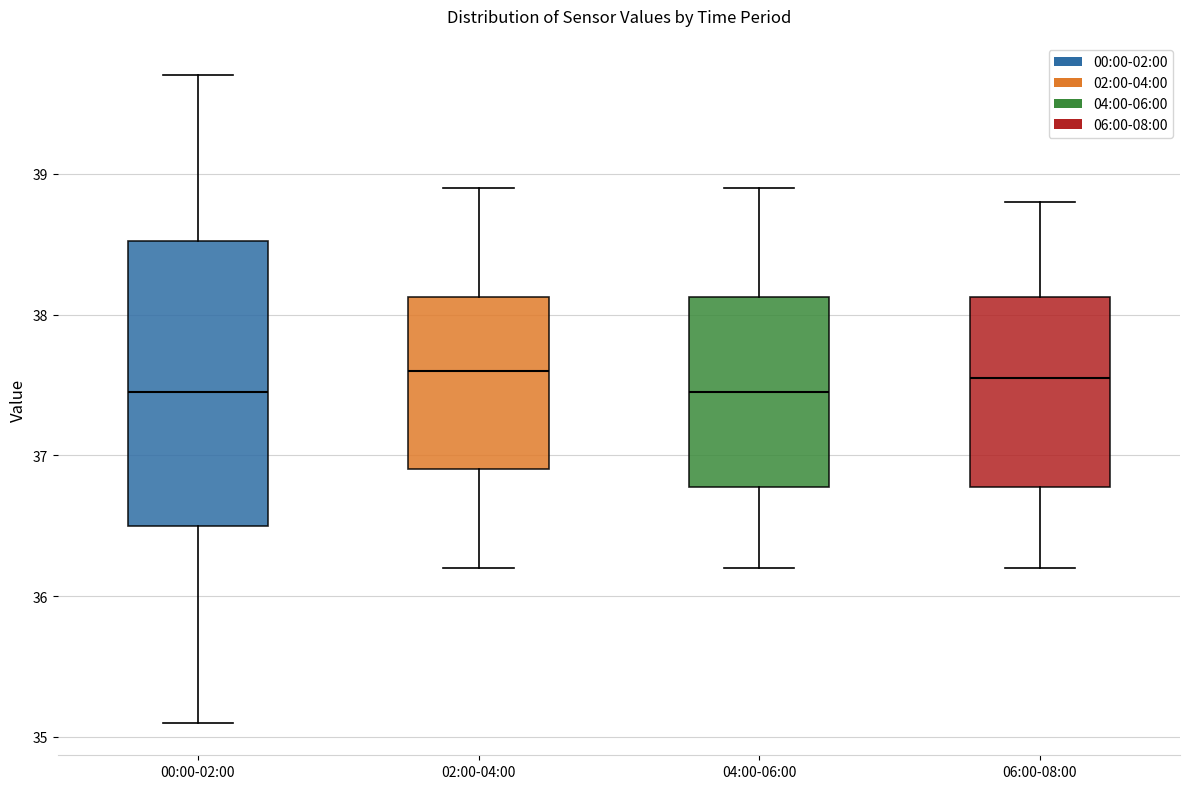

Where is the lower edge of the box for 00:00-02:00 on the y-axis? The values are not printed on the chart, so give them approximately, as read against the axis.

36.5